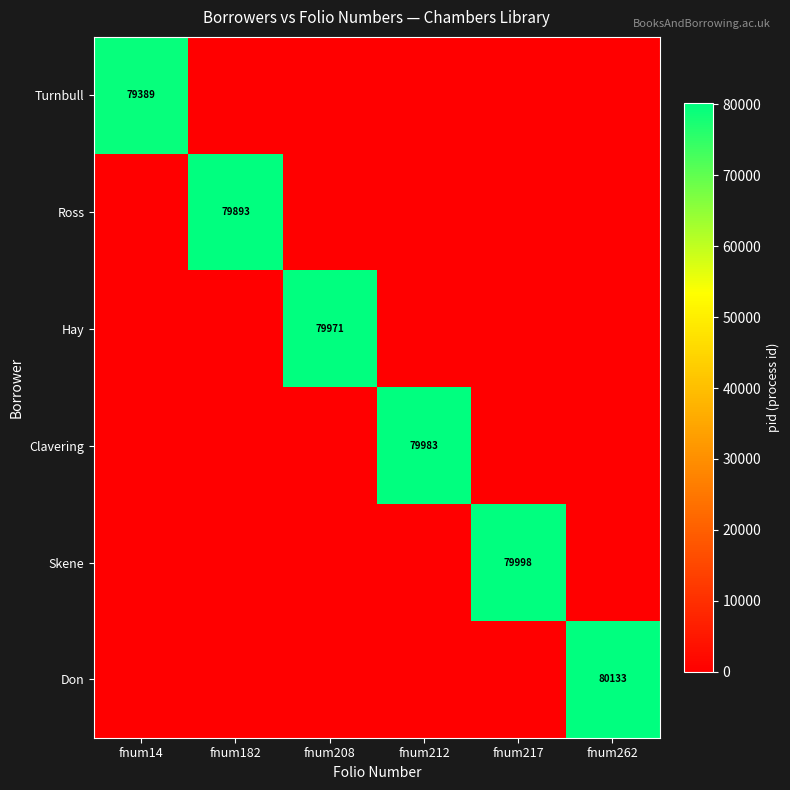

True or false: Skene has a value of 79998 at fnum217.

True